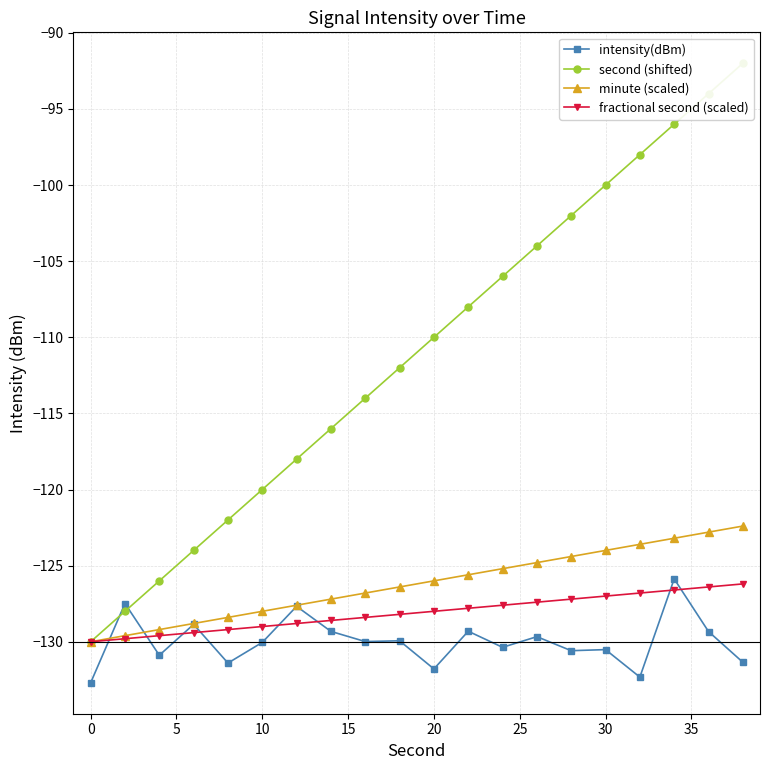

True or false: fractional second (scaled) has more than 1 interior local peaks.

False